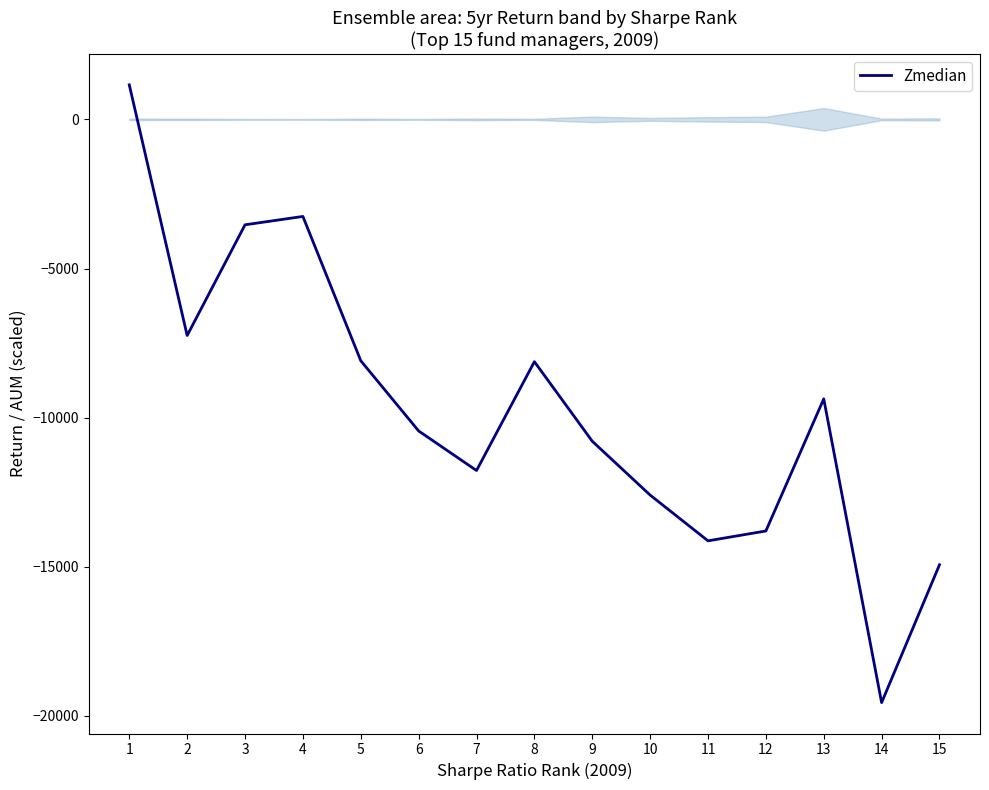

What is the difference between the maximum and minimum values?

20711.5